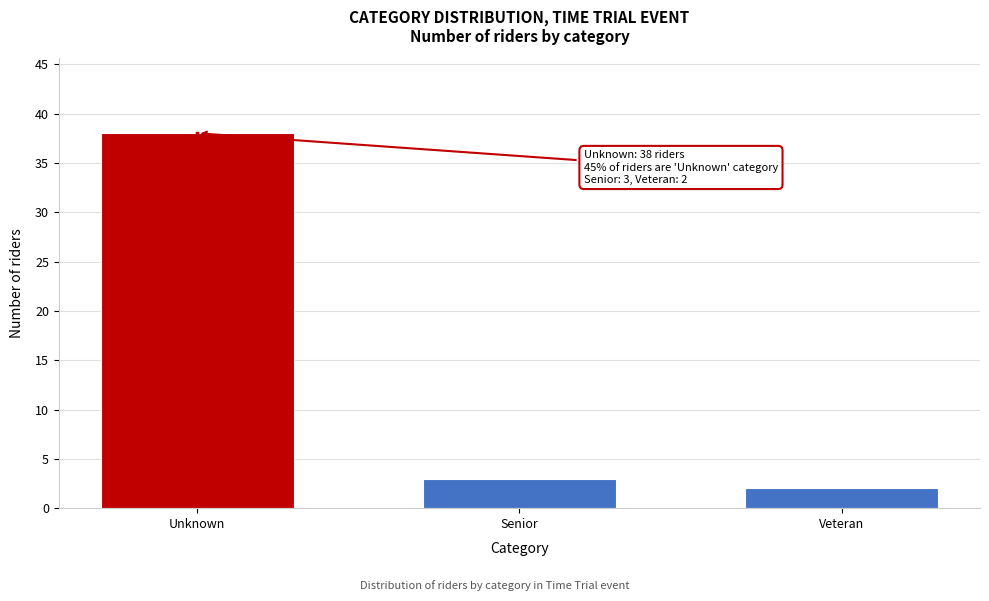

Reading left to right, list all the values displayed in this chart.

Unknown=38	Senior=3	Veteran=2